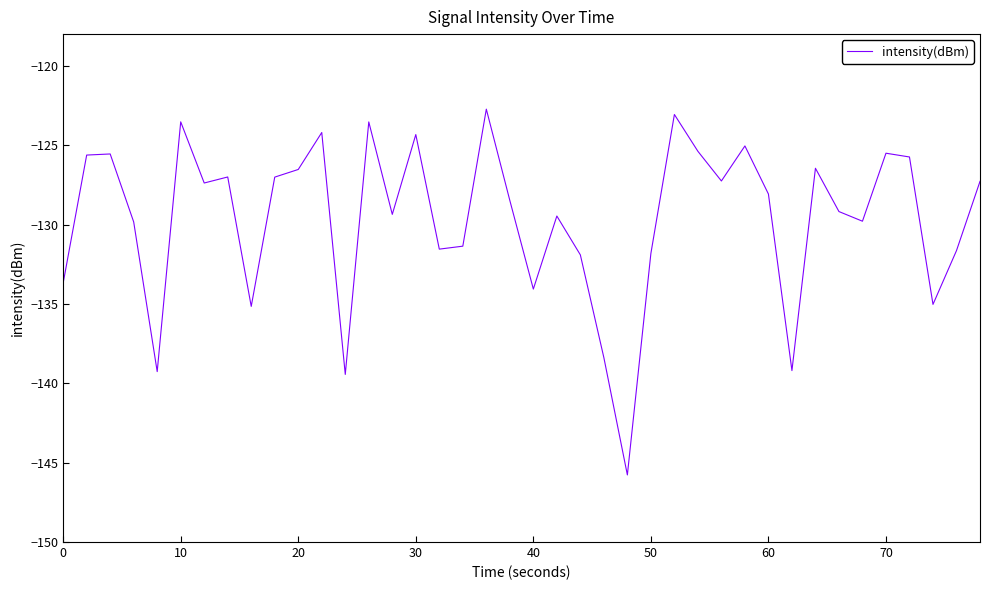

What is the average value?

-129.6